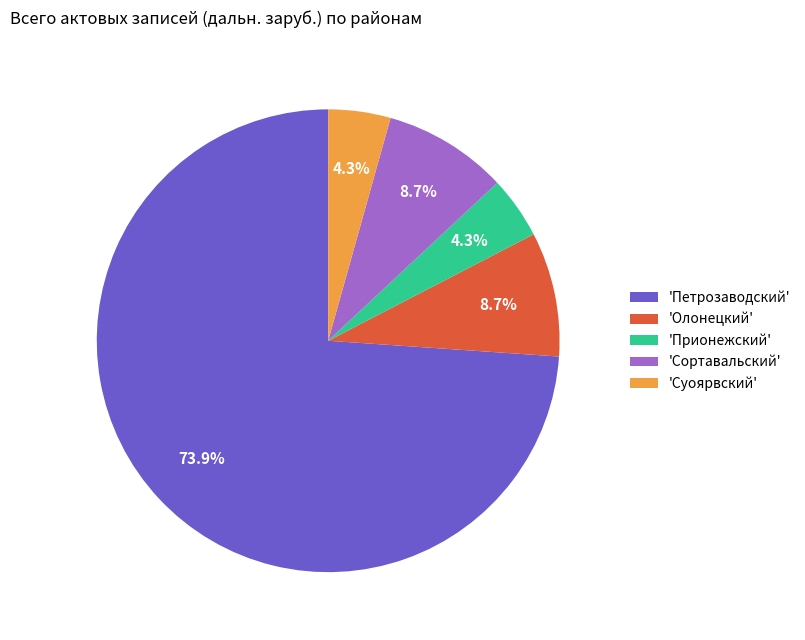

Count the number of slices in the pie.

5